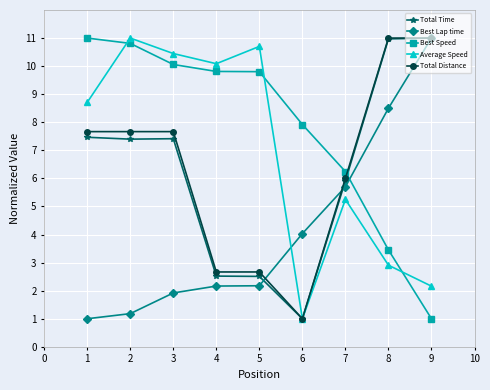

Which series ends up on top after the final intersection of Best Speed and Total Distance?

Total Distance